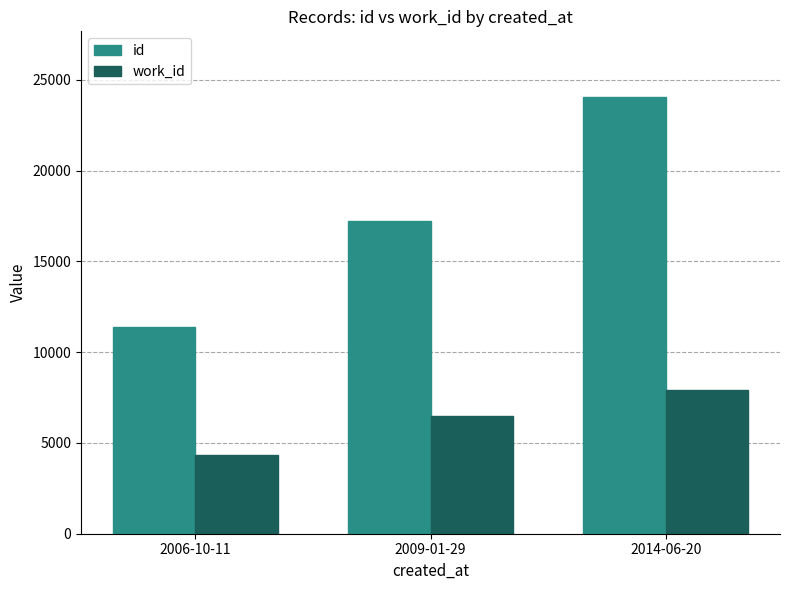

Does the chart contain stacked bars?

No